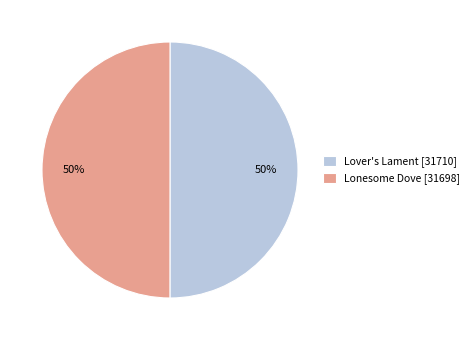

The Lonesome Dove [31698] slice represents 36% of the pie. True or false?

False